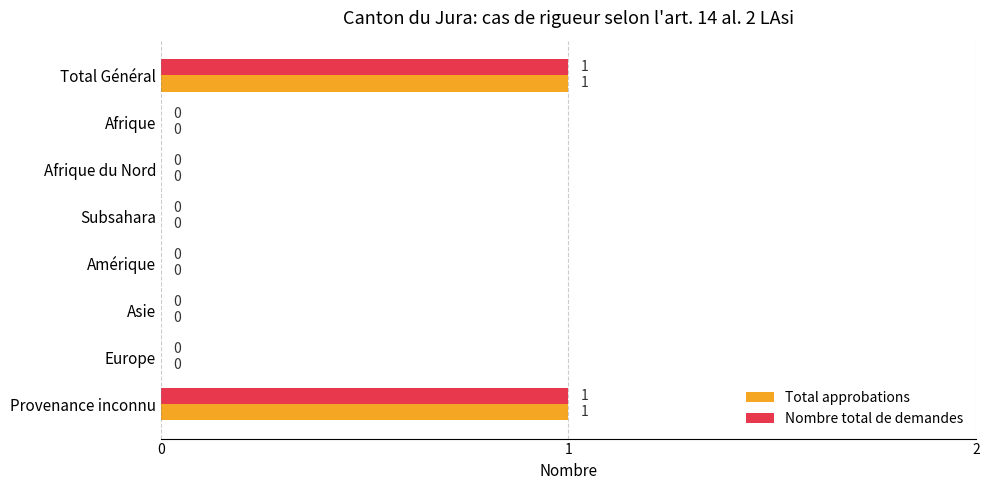

What are all the series names shown in the legend?

Total approbations, Nombre total de demandes